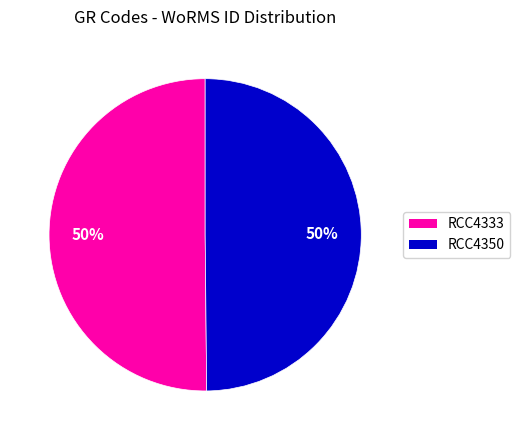

Approximately how many times larger is the value at RCC4333 compared to RCC4350?

1.0